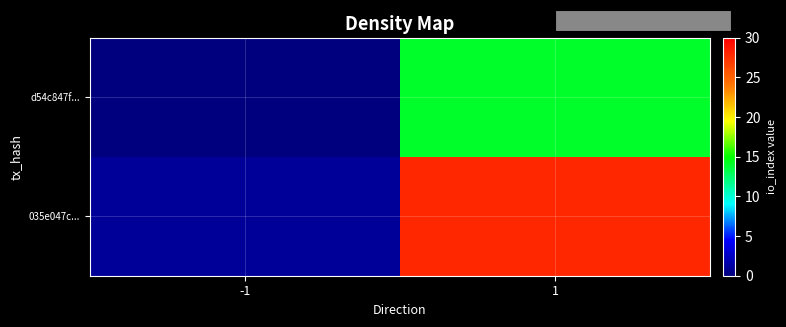

Which series has the largest range (max minus min)?

035e047c...